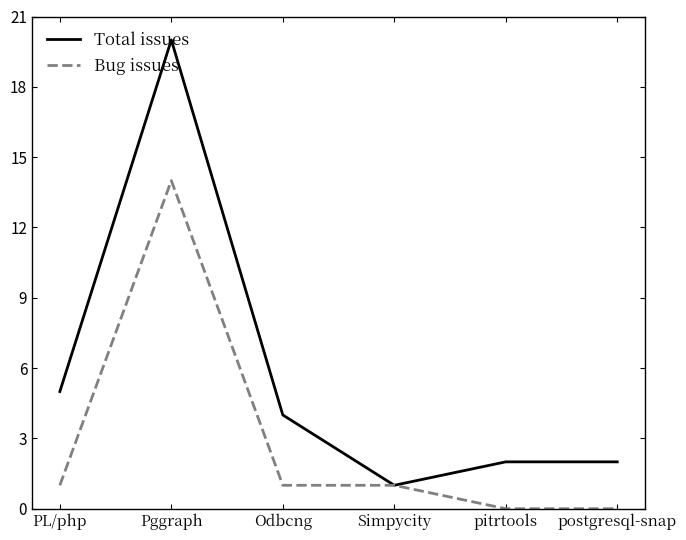

What is the difference between the highest and lowest values at PL/php?

4